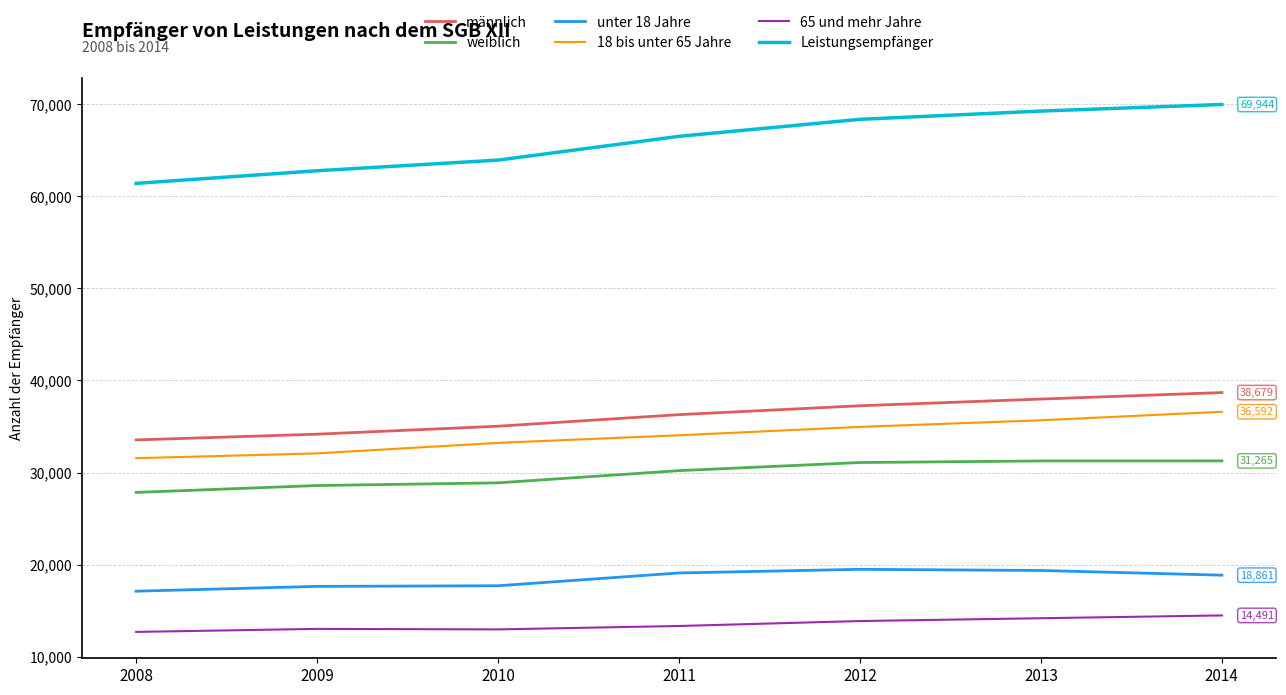

How many lines are shown in the chart?

6